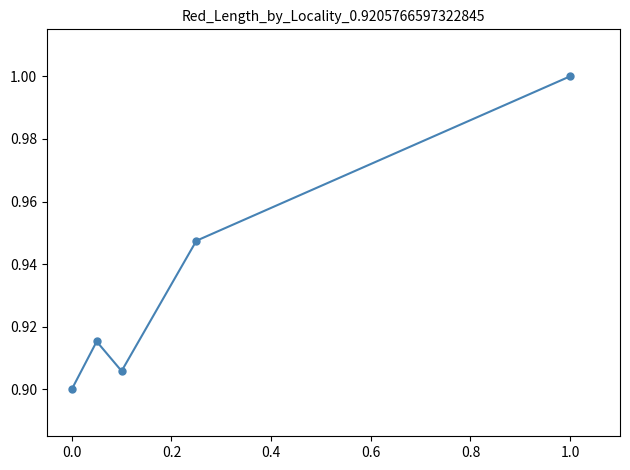

Is this an area chart (filled region under the line)?

No